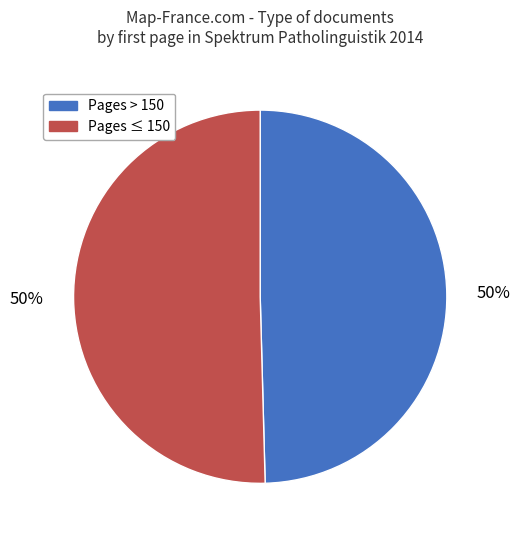

To the nearest percent, what is the combined percentage of Pages ≤ 150 and Pages > 150?

100%